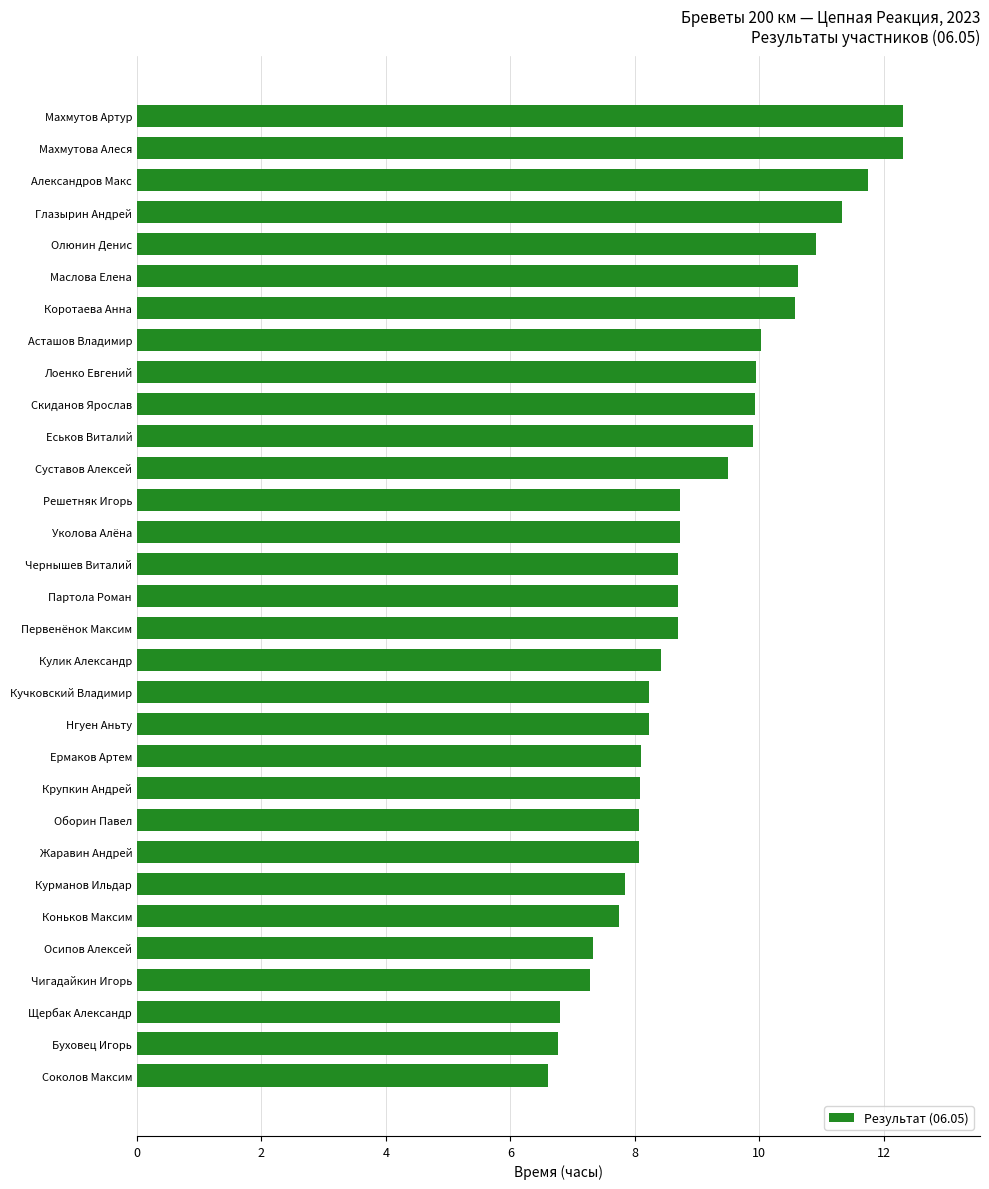

The chart shows a value of 8.7 at Партола Роман. True or false?

True